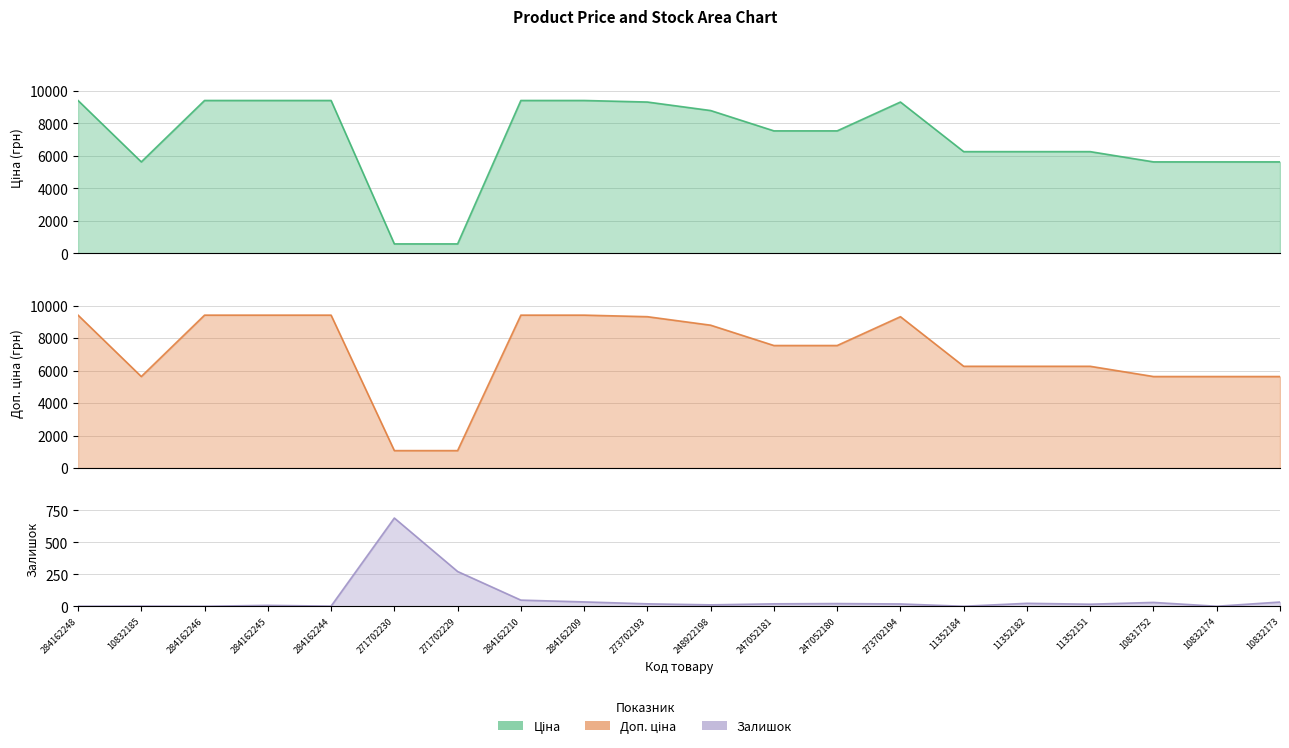

Does the chart display data point markers on the line(s)?

No